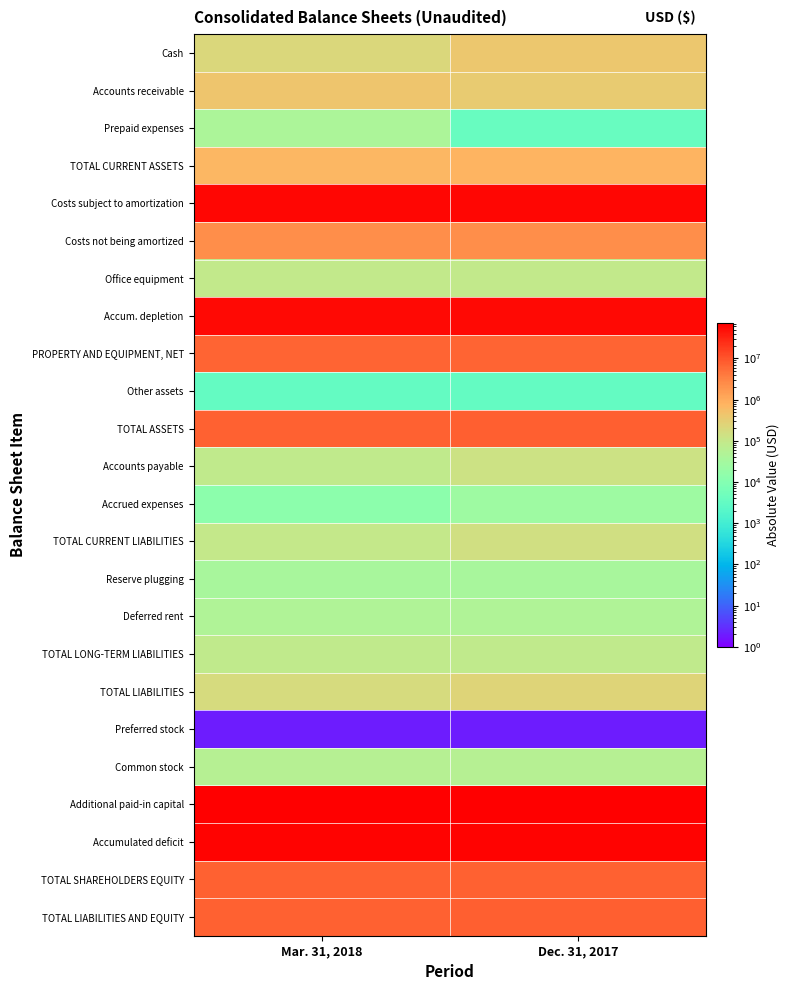

Which series has the largest total across all categories?

Additional paid-in capital